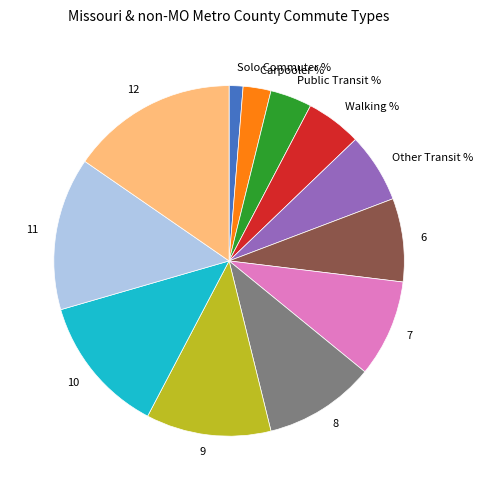

Does 6 represent more than half of the total?

No